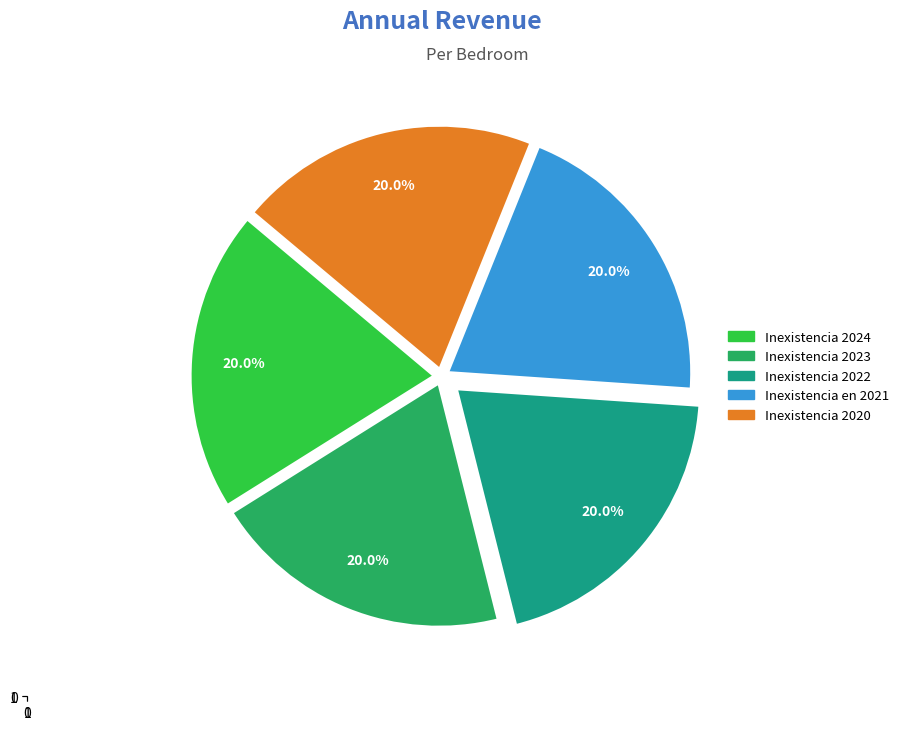

To the nearest percent, what is the average slice percentage?

20%